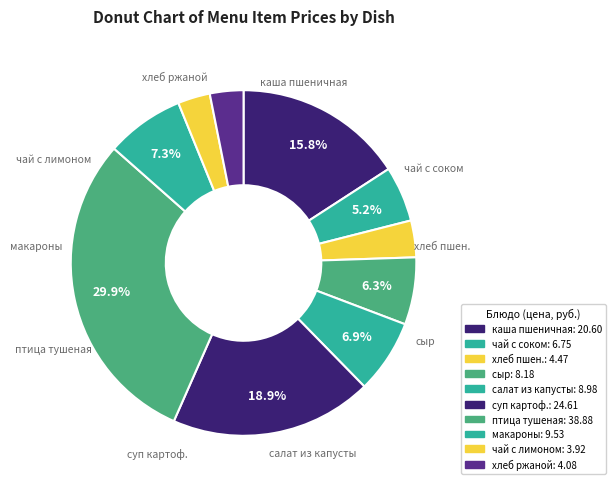

To the nearest percent, what is the average slice percentage?

10%